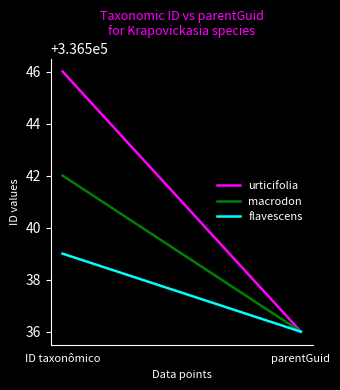

Does the chart display data point markers on the line(s)?

No